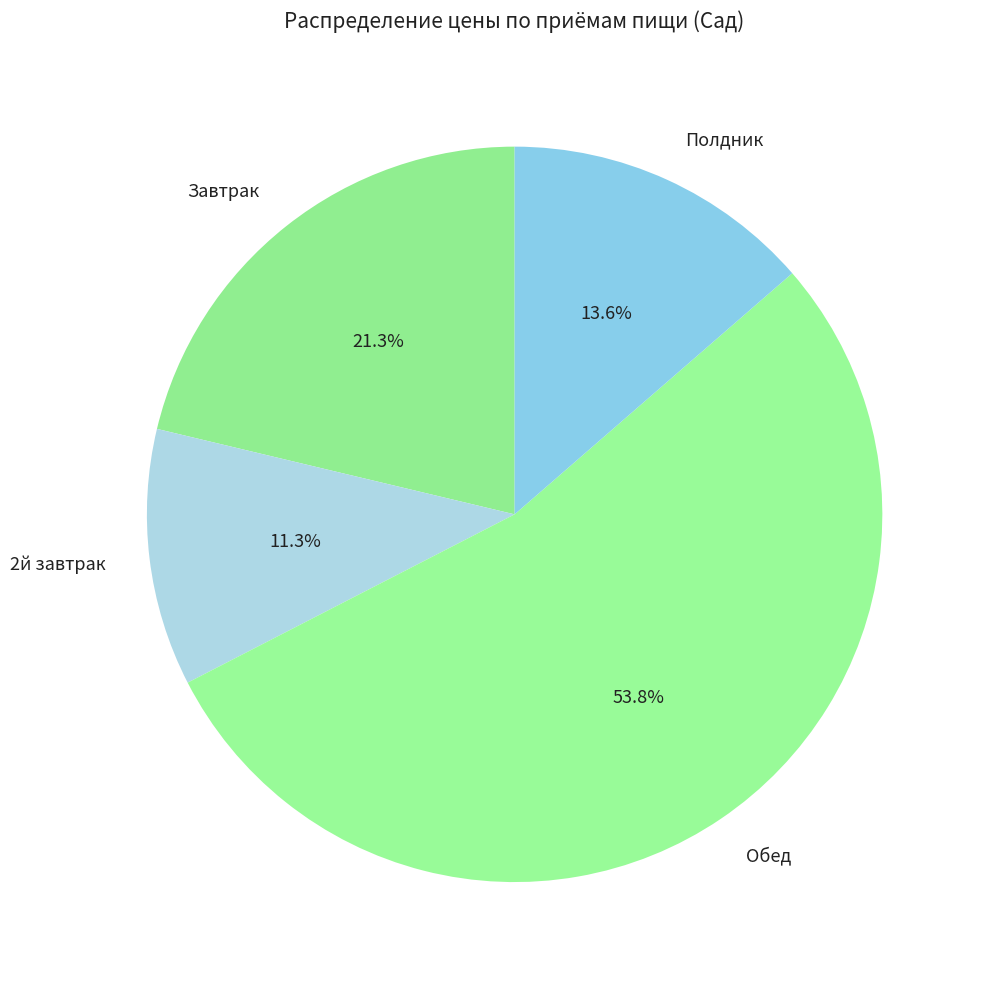

How many segments does this pie chart have?

4